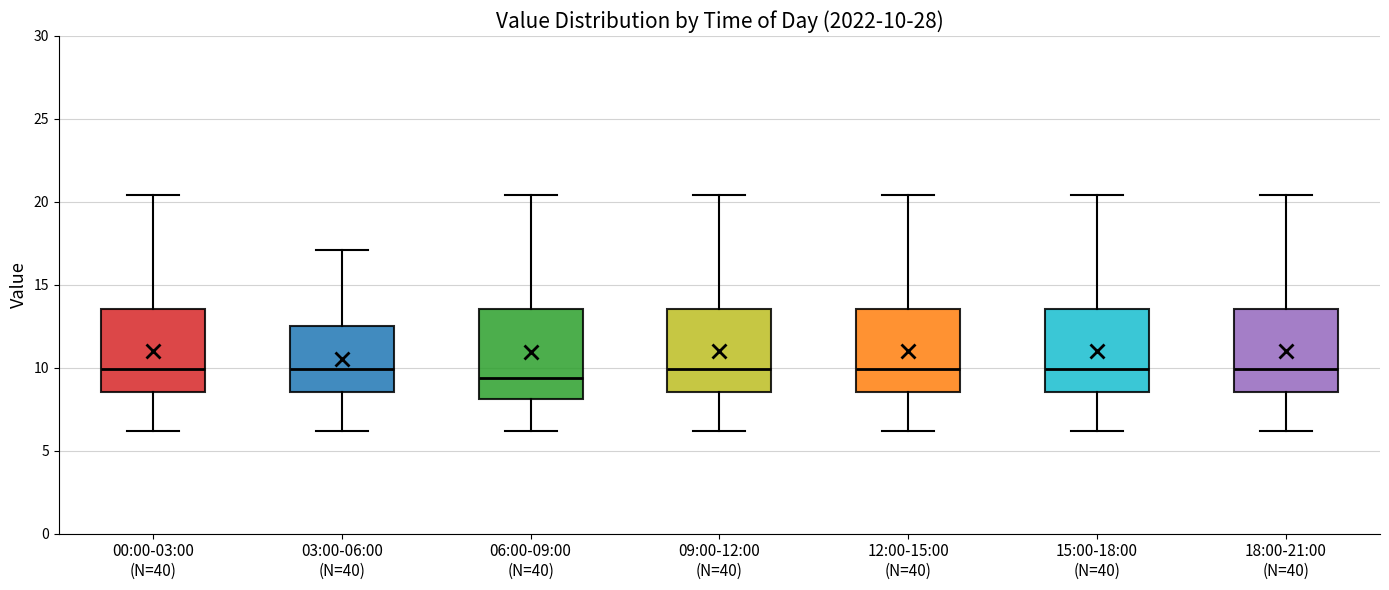

Which box has the lowest median line?

06:00-09:00 (N=40)